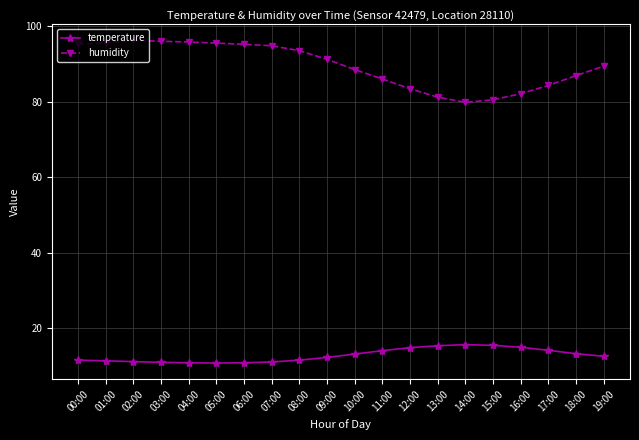

Which series has the widest spread of values?

humidity